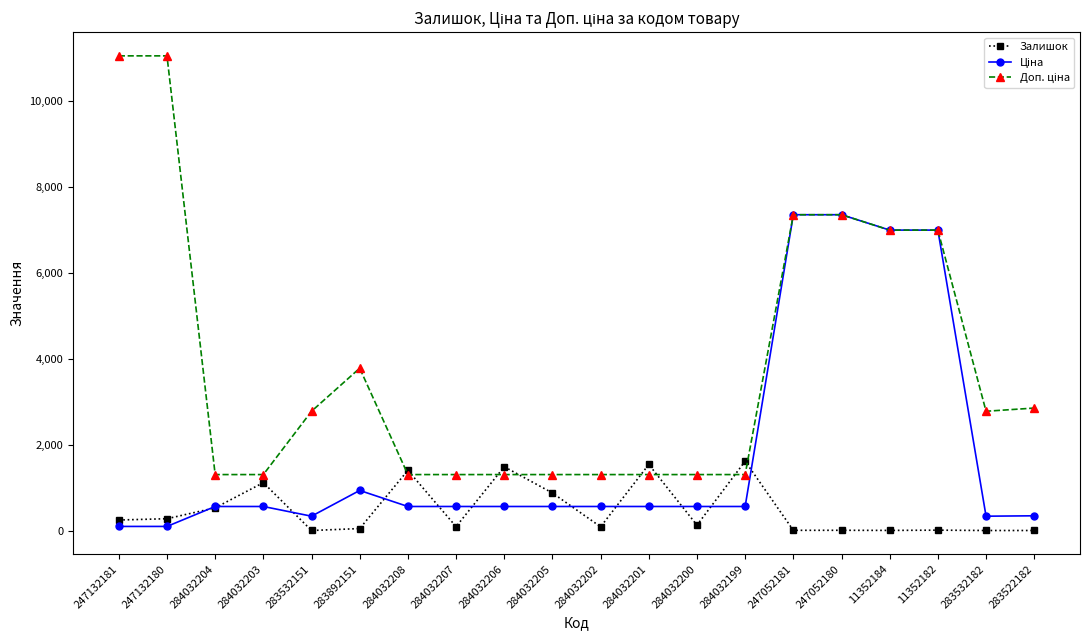

What is the total value across all series at 283892151?

4798.9